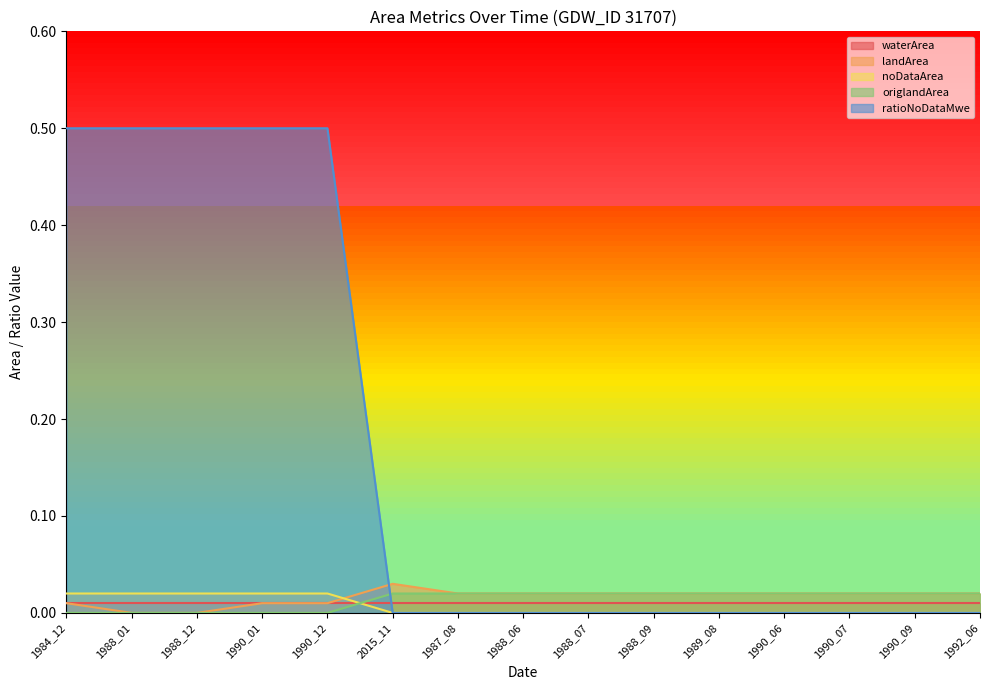

At which category is the sum across all series the highest?

1984_12